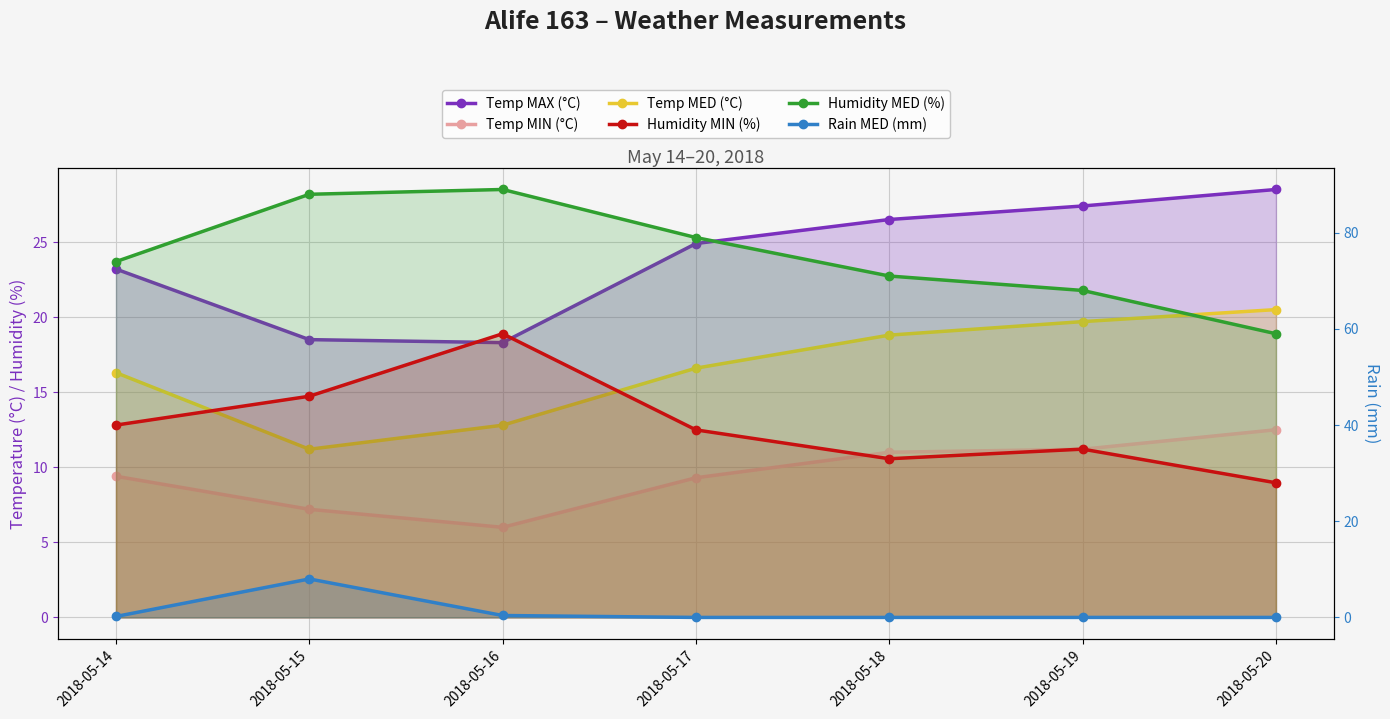

True or false: Rain MED (mm) and Humidity MED (%) intersect in this chart.

False